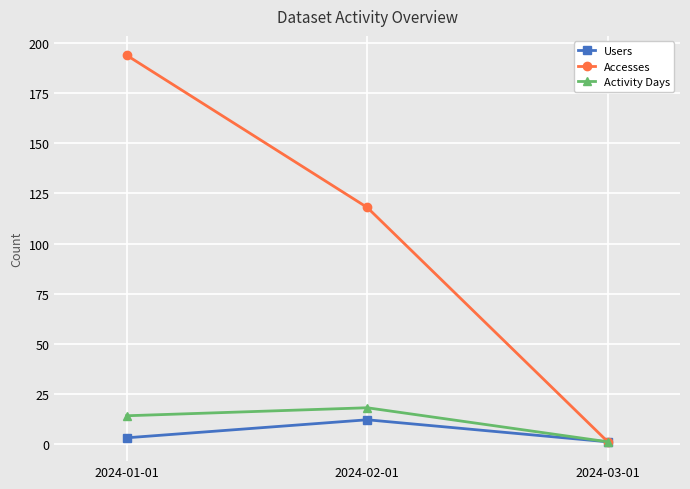

How many distinct data groups are displayed?

3